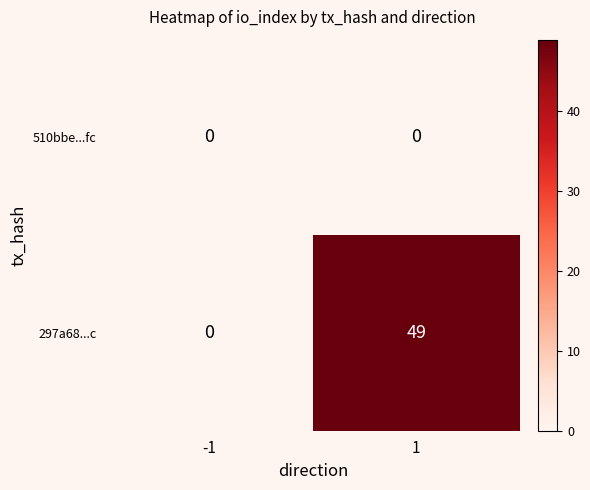

At how many categories does at least one series exceed 29?

1